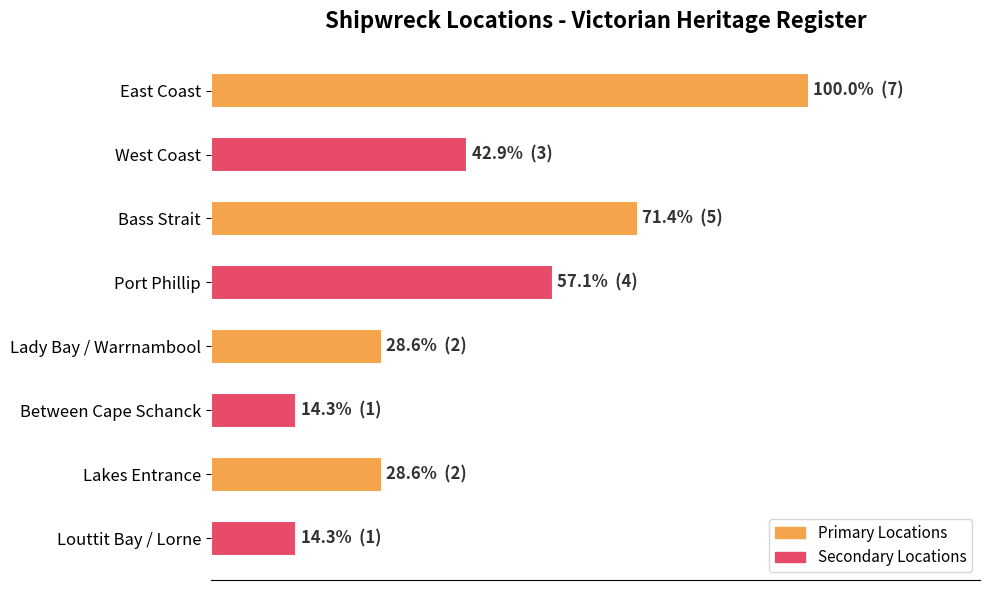

How many data points are less than 3?

4